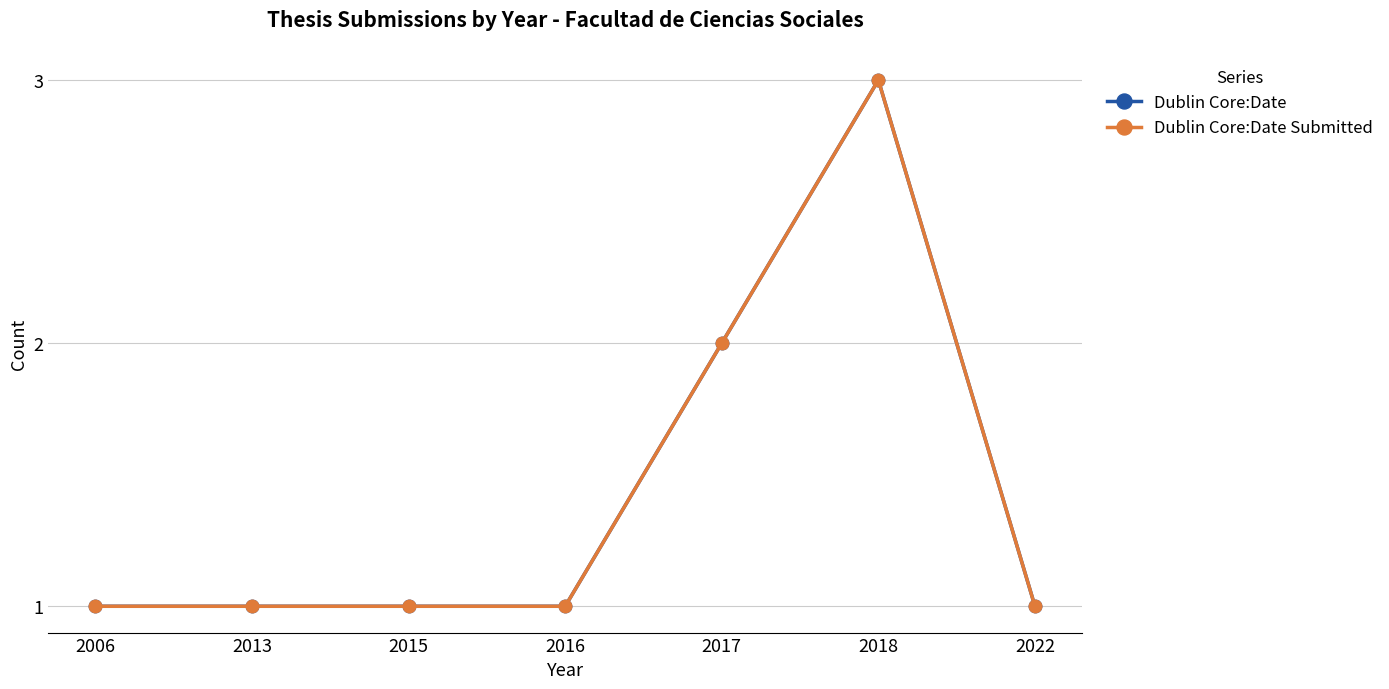

Reading left to right, extract all data points from this chart.

Dublin Core:Date: 1	1	1	1	2	3	1
Dublin Core:Date Submitted: 1	1	1	1	2	3	1